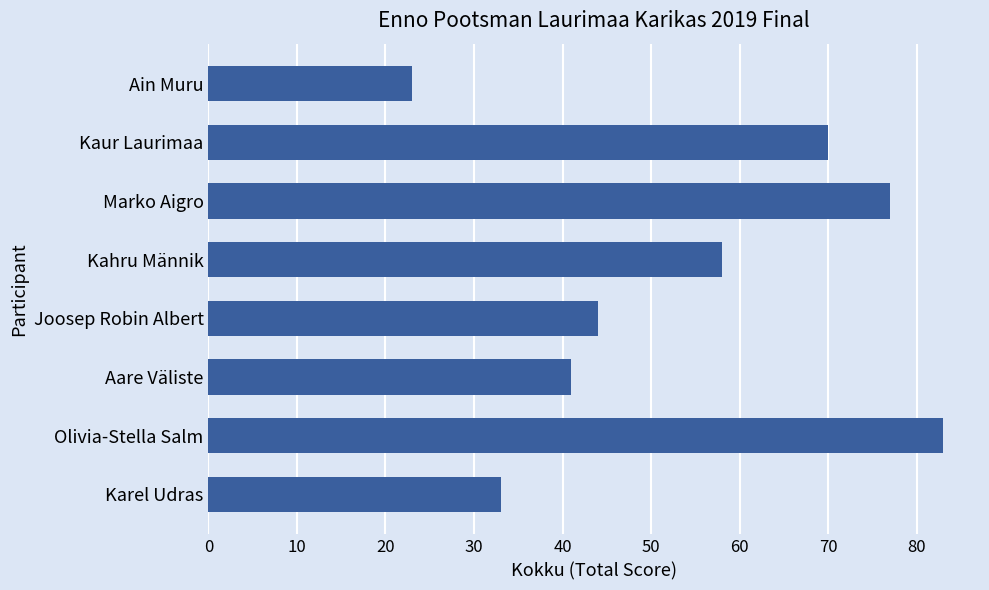

List the labels in order of value, smallest first.

Ain Muru, Karel Udras, Aare Väliste, Joosep Robin Albert, Kahru Männik, Kaur Laurimaa, Marko Aigro, Olivia-Stella Salm